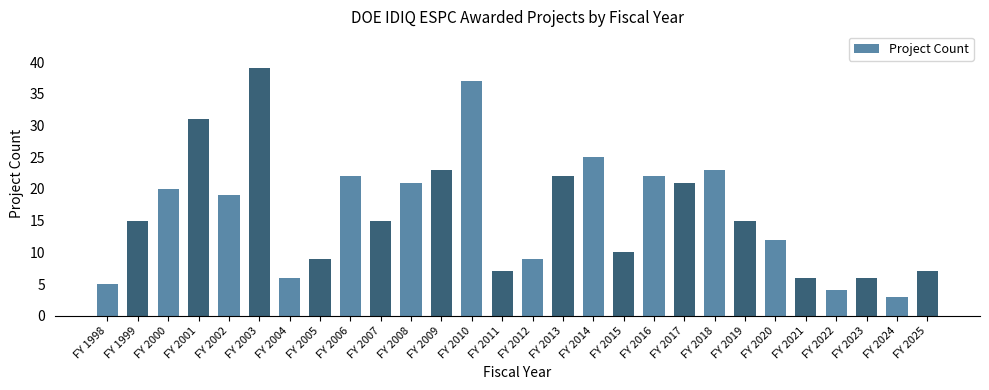

Count the number of categories in the chart.

28